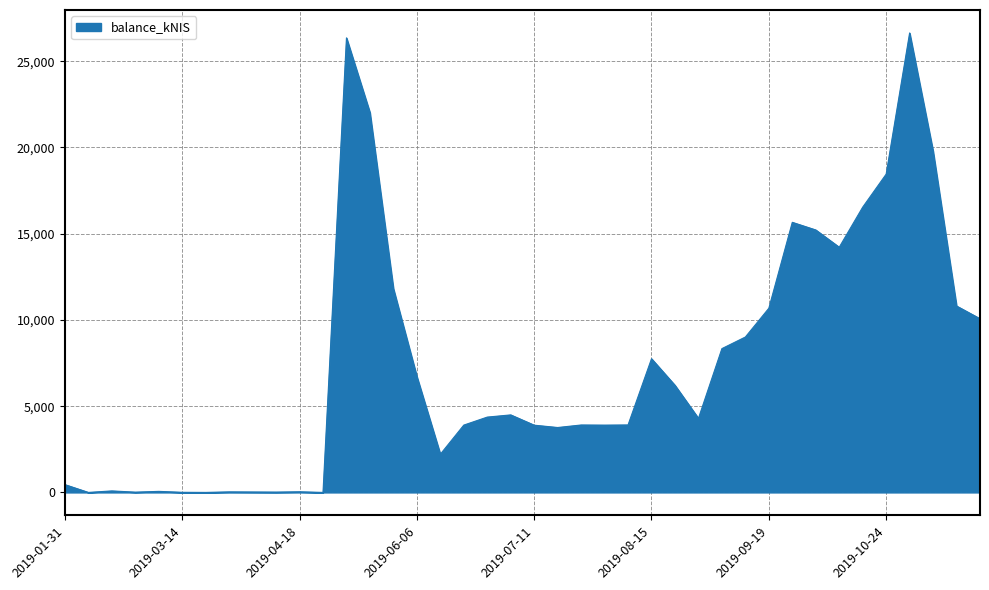

What is the difference between the maximum and minimum values?

26636.1